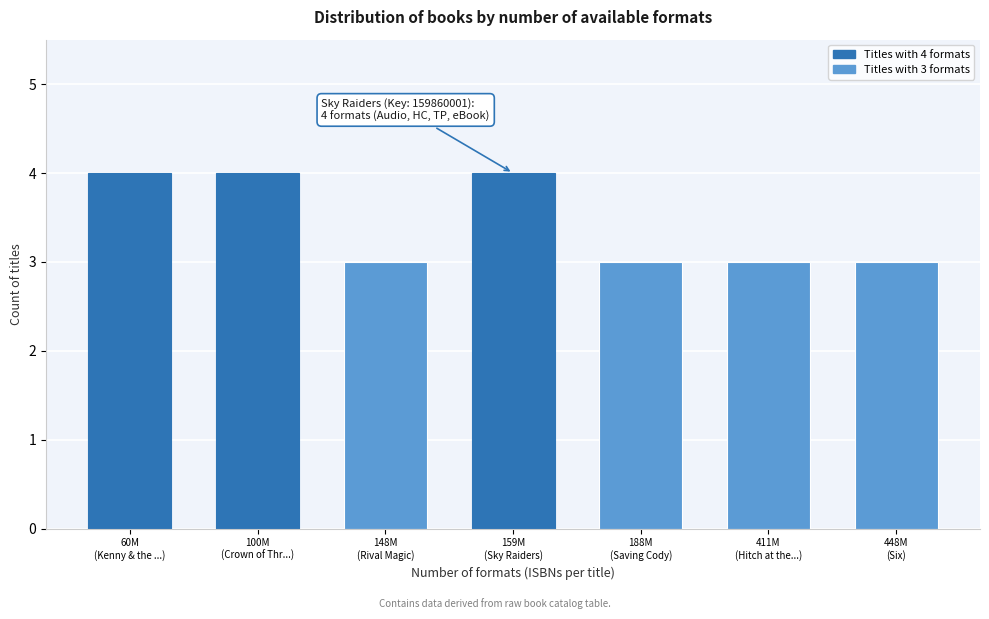

Reading right to left, what are all the values shown in this chart?

3	3	3	4	3	4	4